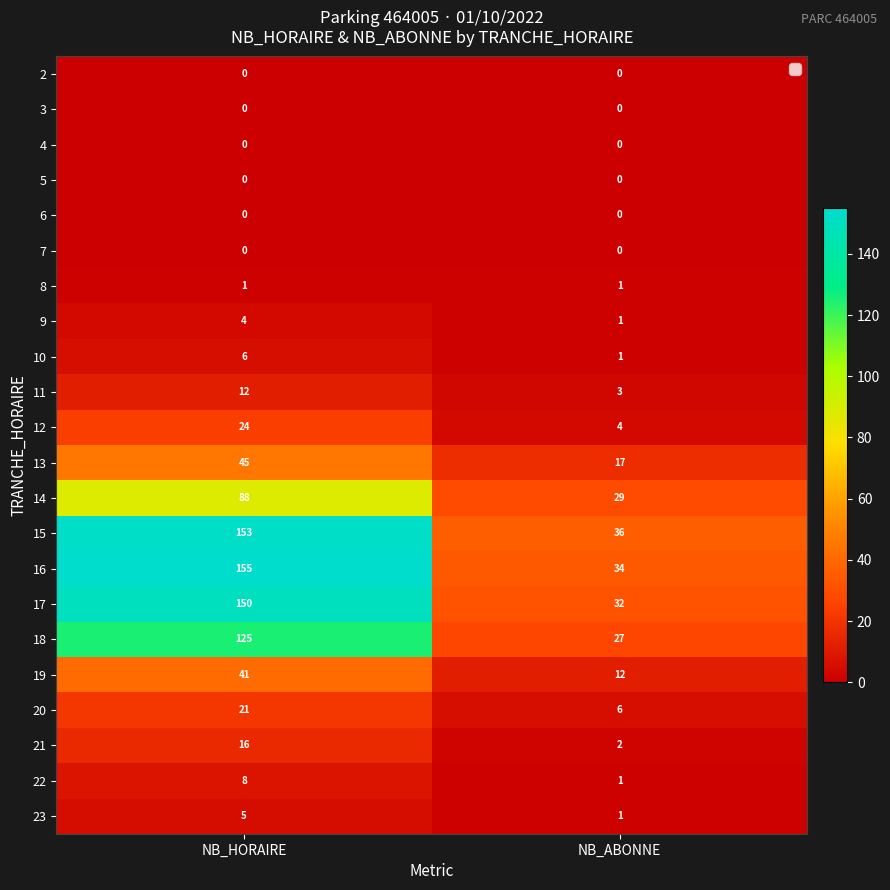

Which category has the lowest value in the 9 series?

NB_ABONNE